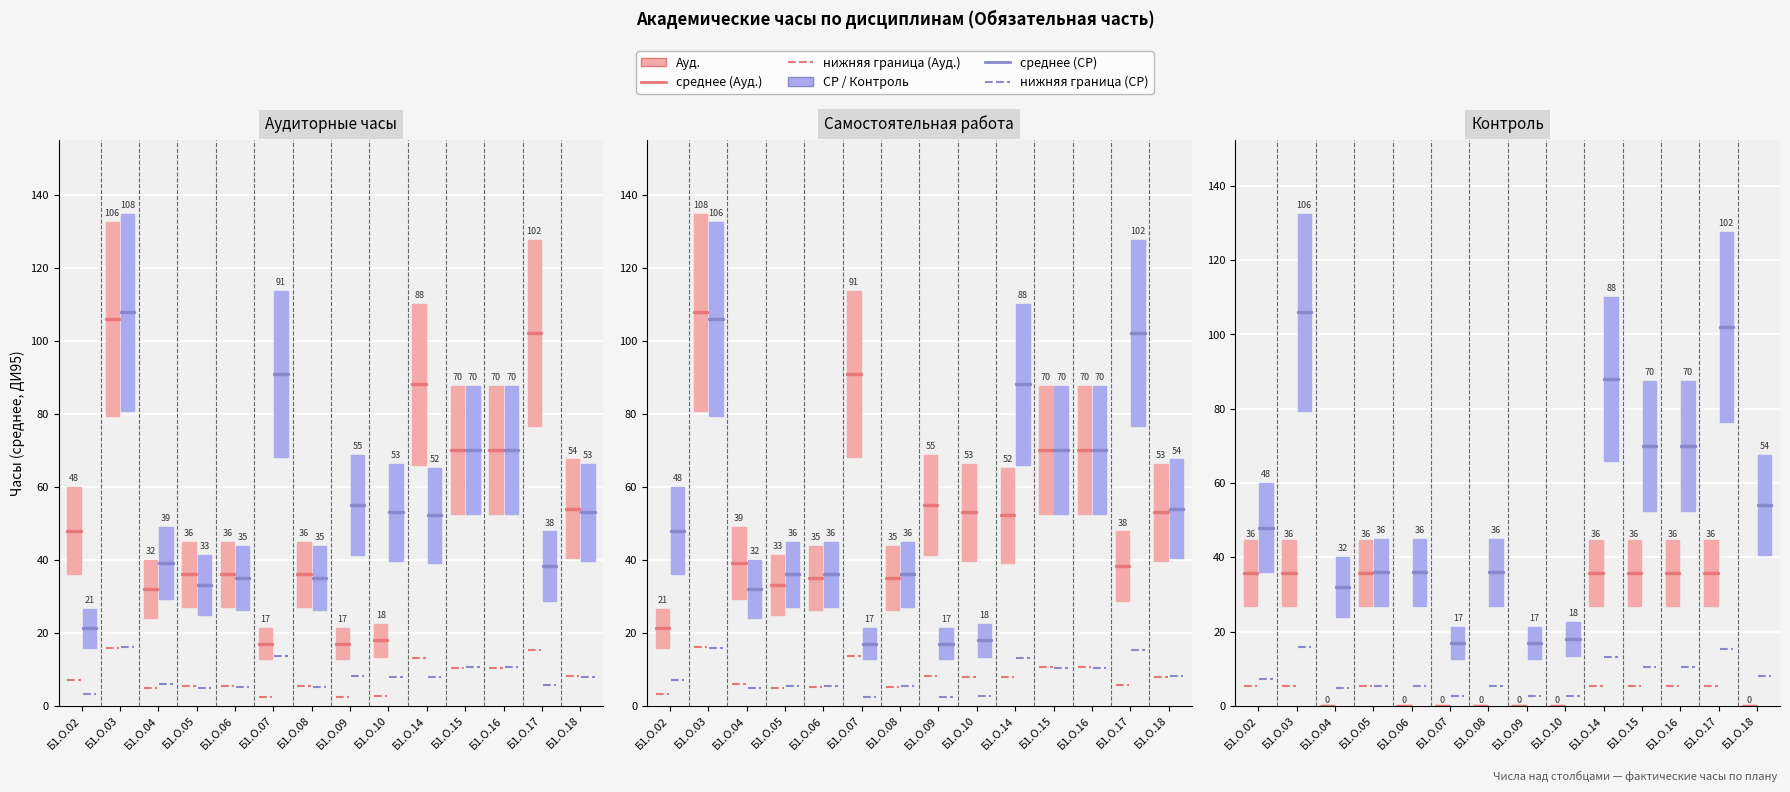

How many lines are shown in the chart?

3